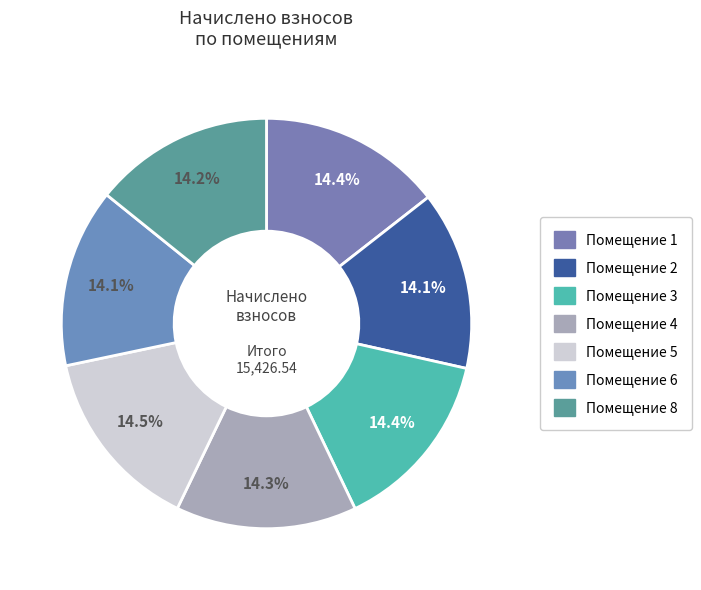

Is there any slice that represents more than half of the pie?

No